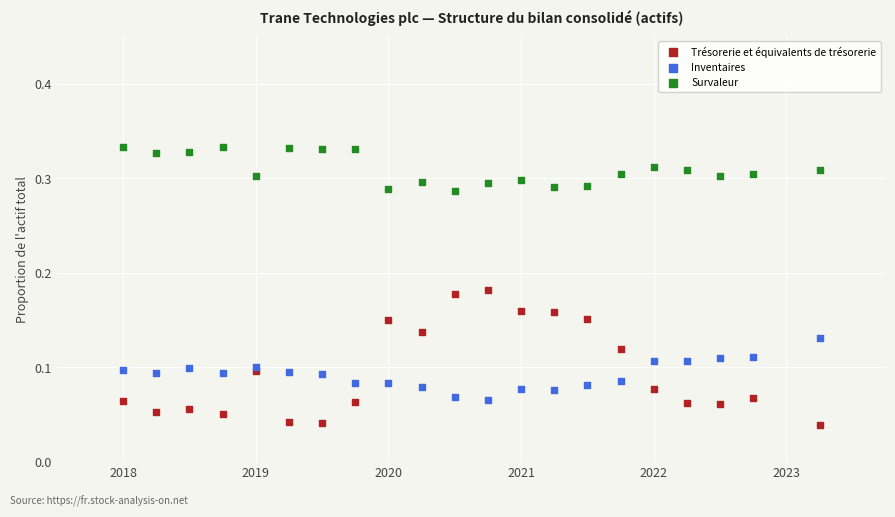

Which series reaches the minimum Y coordinate?

Trésorerie et équivalents de trésorerie